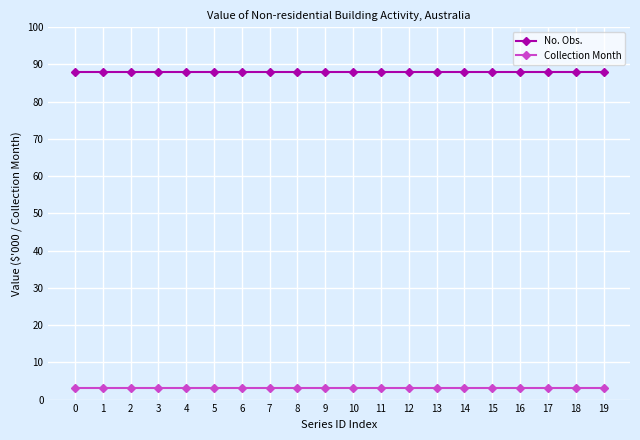

What is the sum of the No. Obs. values at 5 and 6?

176